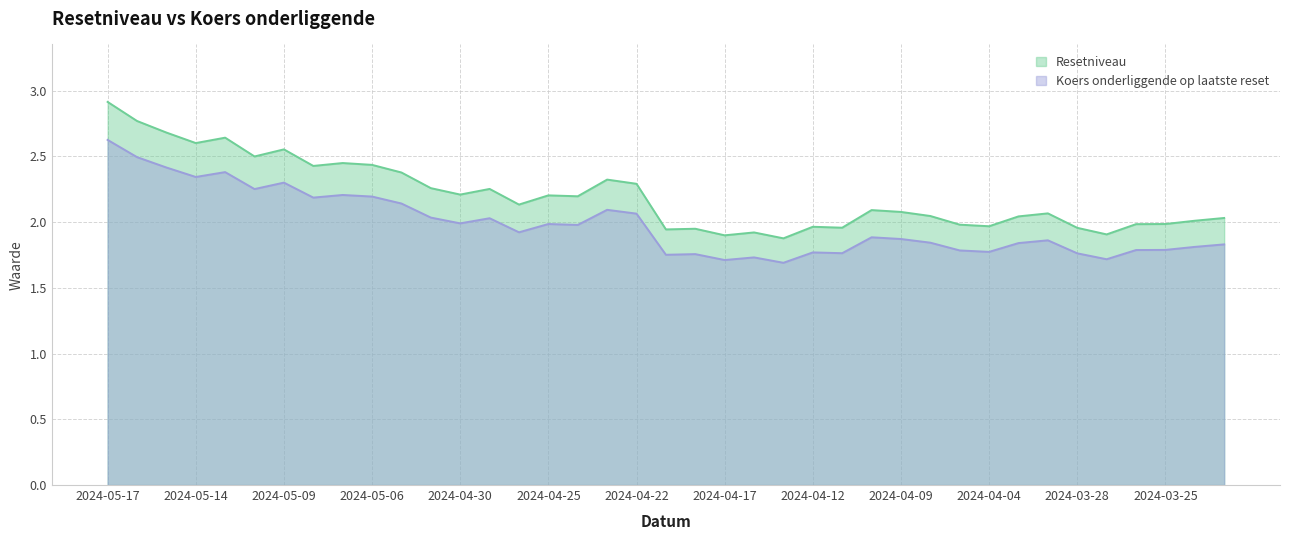

What position from the left is 2024-04-03?

32